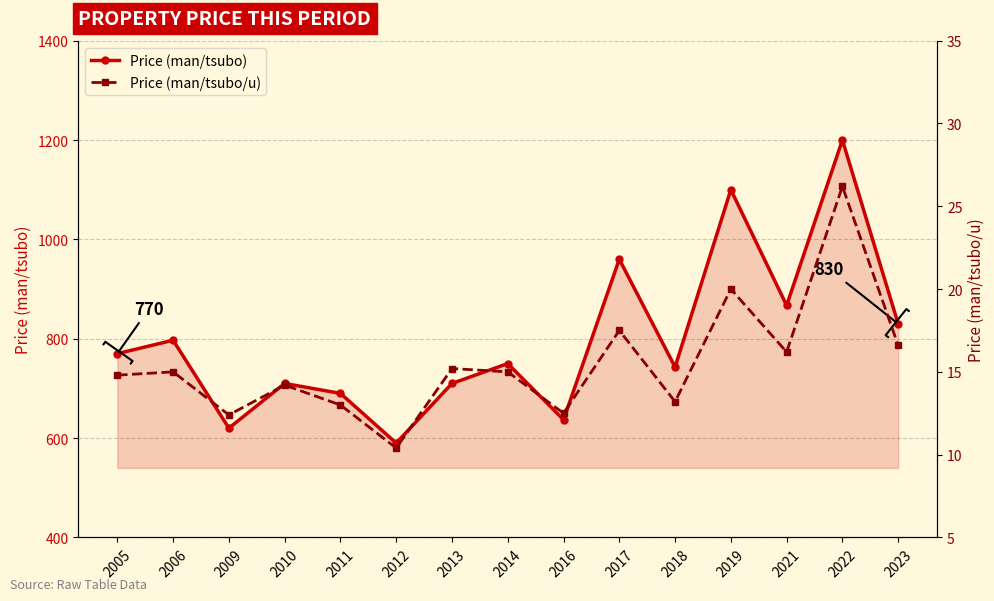

At which category does Price (man/tsubo/u) reach its first local peak?

2006